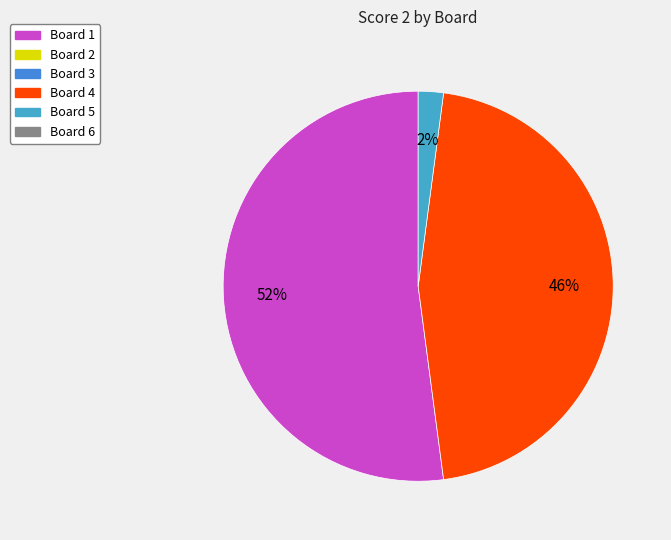

Does any single category account for the majority?

Yes